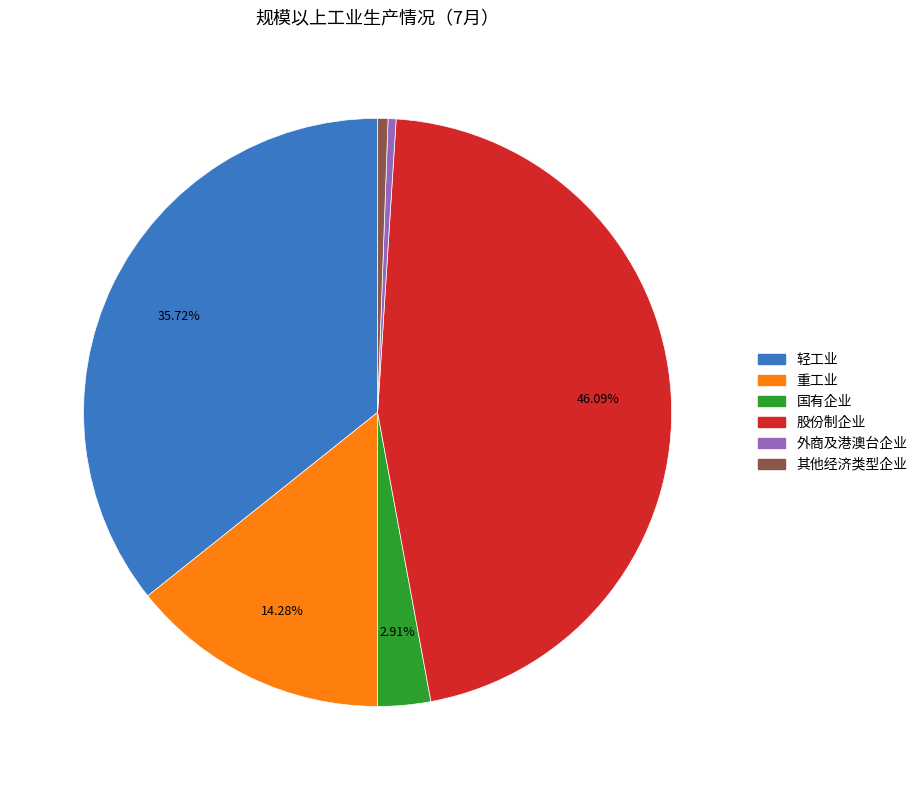

Is it true that 股份制企业 is 34% of the pie?

False